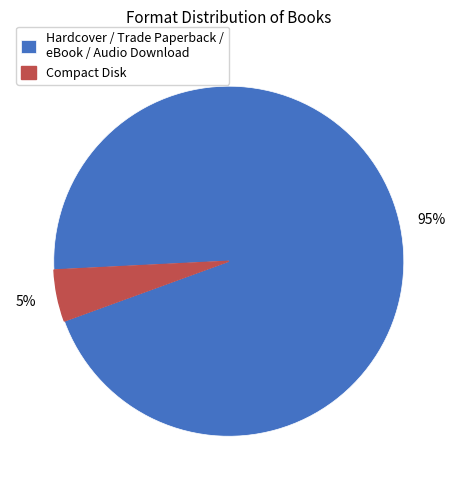

How many segments does this pie chart have?

2